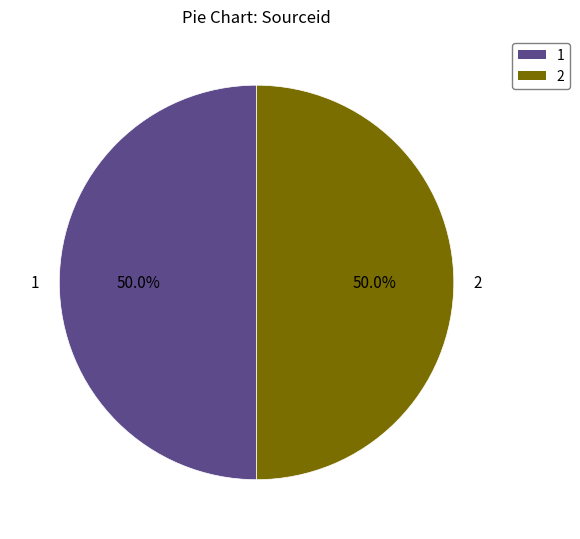

To the nearest percent, what percentage of the pie is 1?

50%